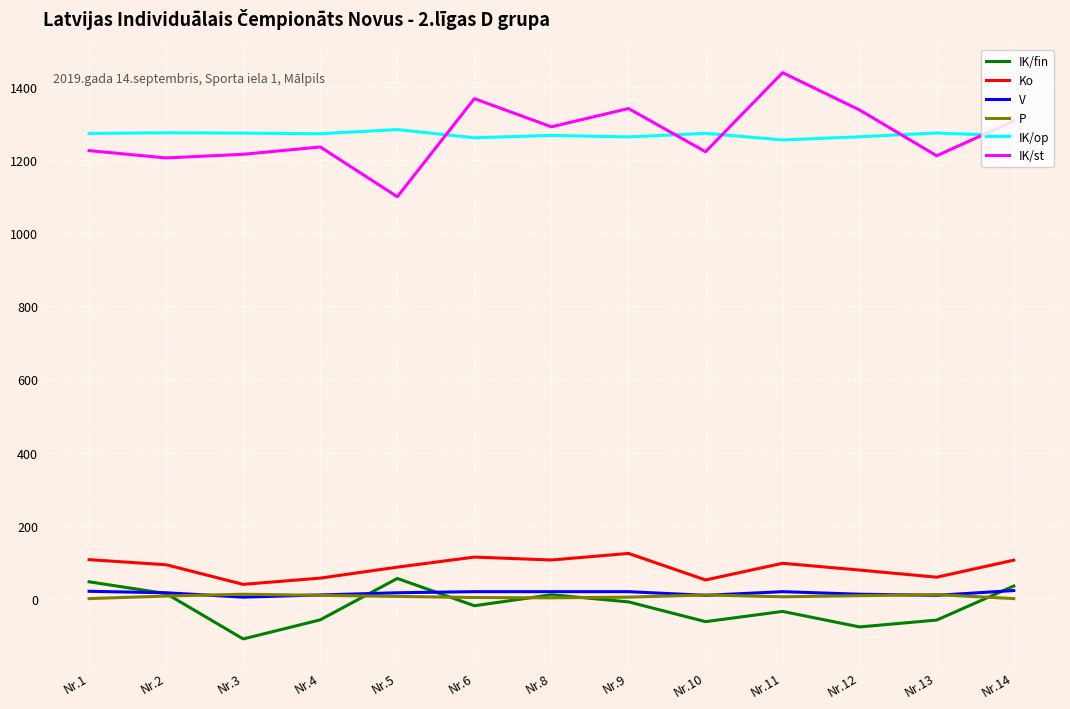

At how many categories does at least one series exceed 1264?

13